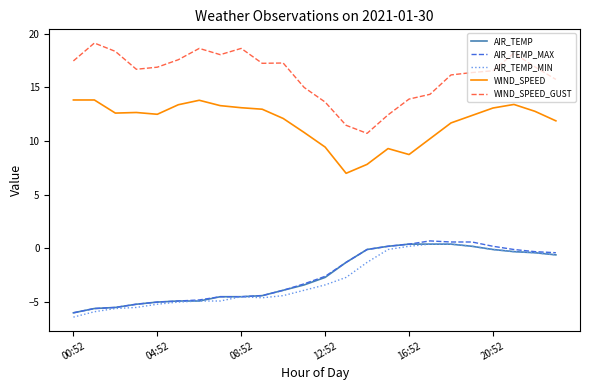

What is the minimum value shown in the chart?

-6.4